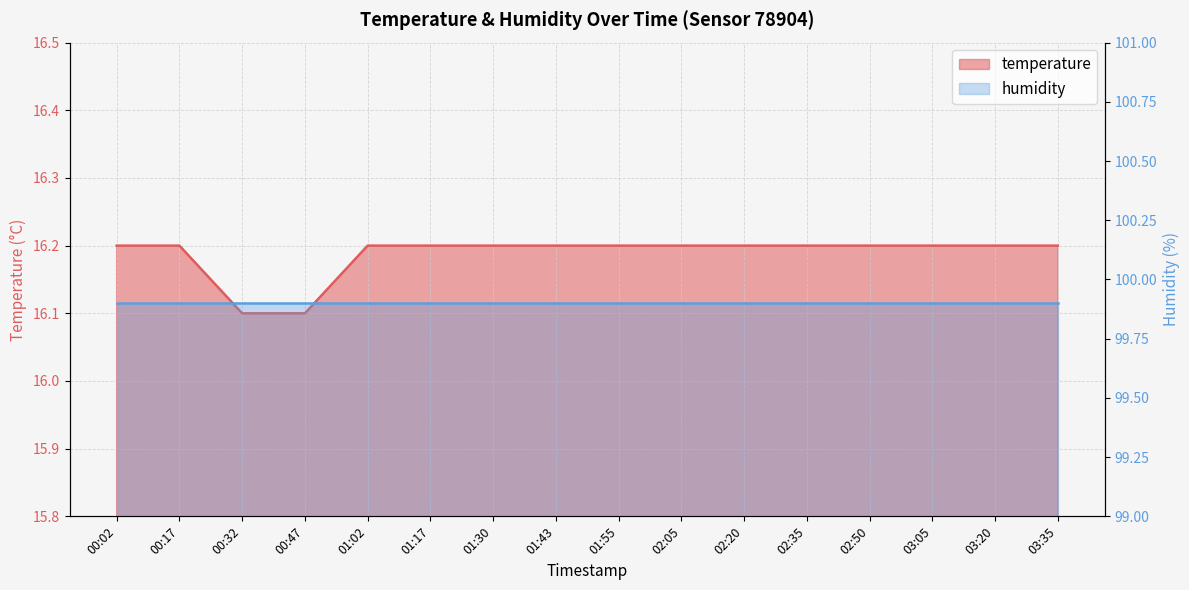

Reading left to right, transcribe all the data shown in this chart.

00:02=16.2	00:17=16.2	00:32=16.1	00:47=16.1	01:02=16.2	01:17=16.2	01:30=16.2	01:43=16.2	01:55=16.2	02:05=16.2	02:20=16.2	02:35=16.2	02:50=16.2	03:05=16.2	03:20=16.2	03:35=16.2